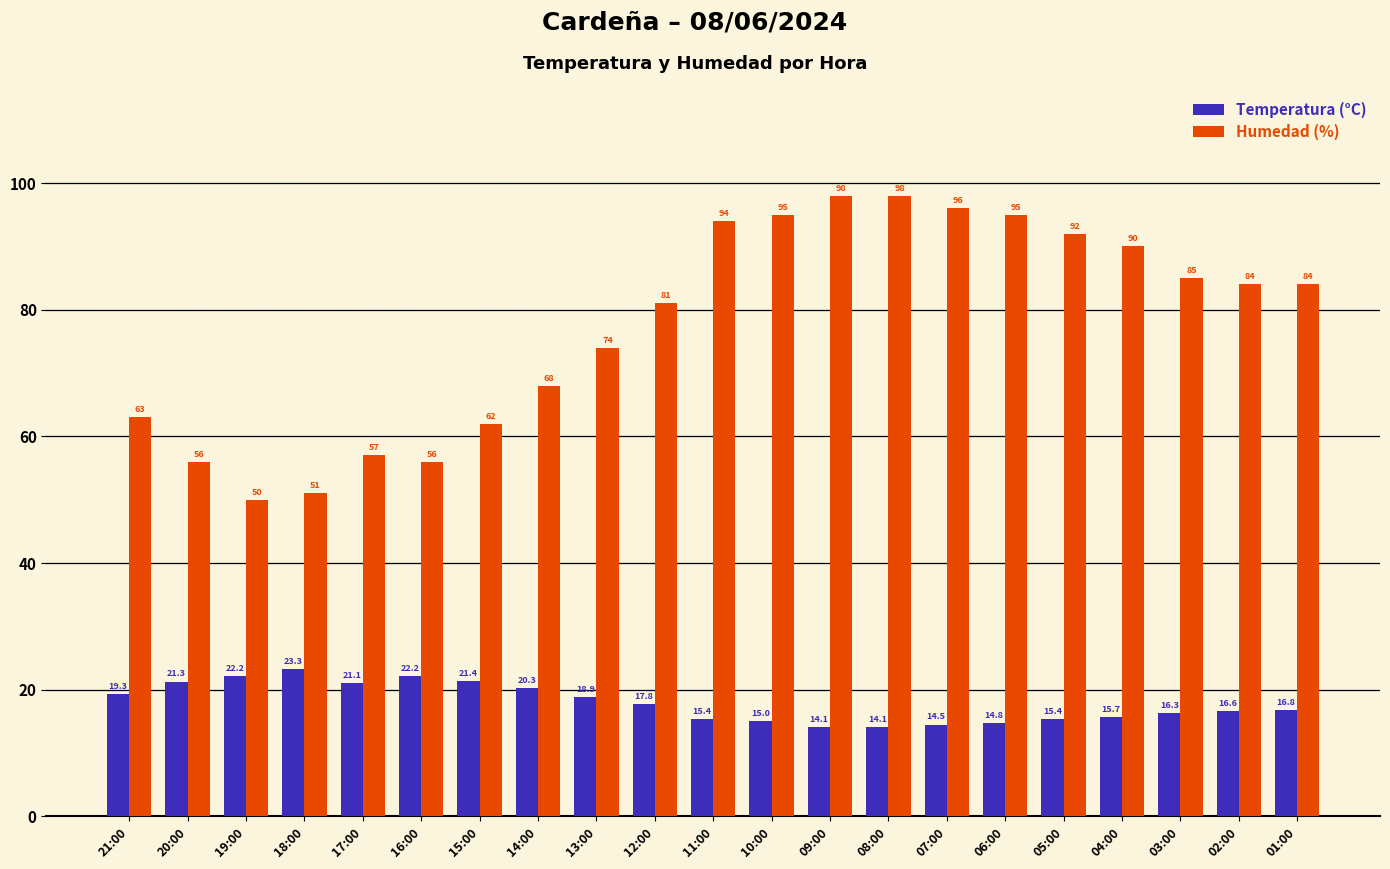

What is the minimum value shown in the chart?

14.1